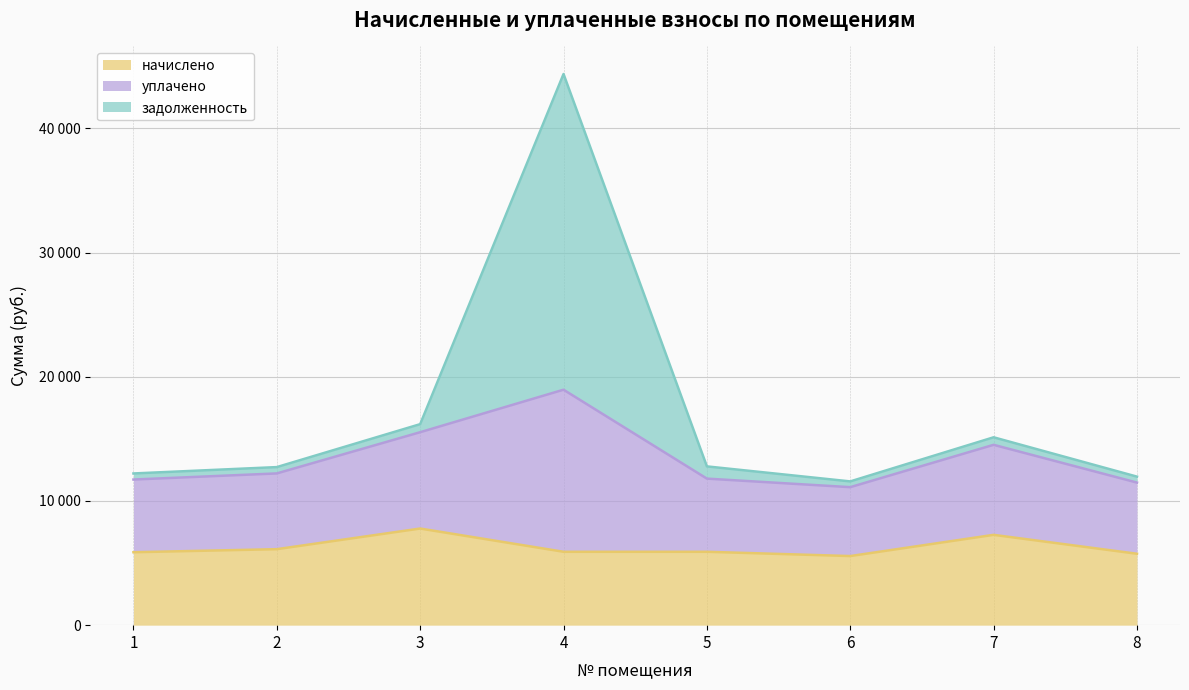

At which label is начислено closest to 6673?

2